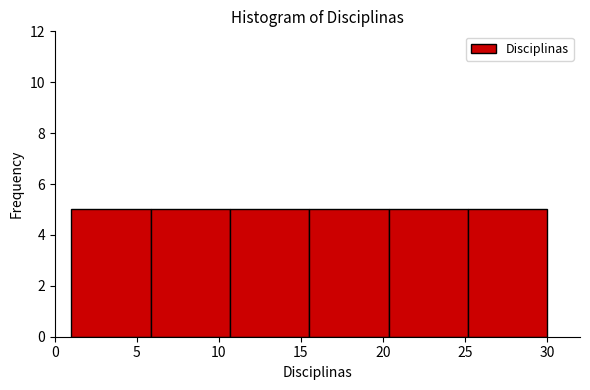

Reading left to right, transcribe this chart: for each bar, give the range it covers on the x-axis and its height. Neither the bar edges nor the heights are printed on the chart, so give them approximately, as read against the axes.

1.0 to 6.0: 5
6.0 to 10.5: 5
10.5 to 15.5: 5
15.5 to 20.5: 5
20.5 to 25.0: 5
25.0 to 30.0: 5